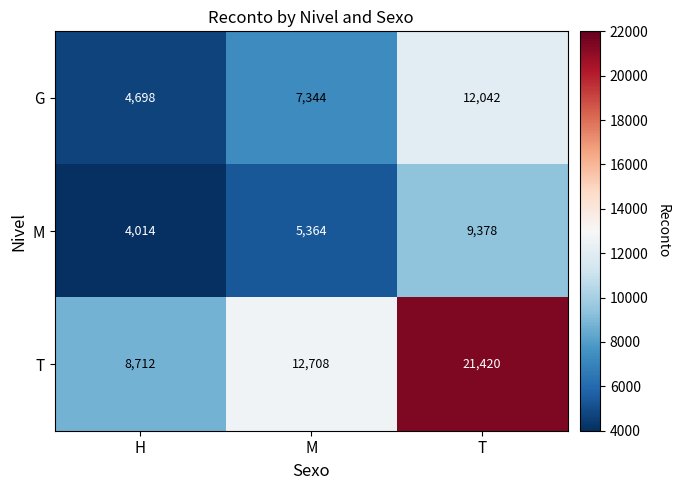

What is the average value of the T series?

14280